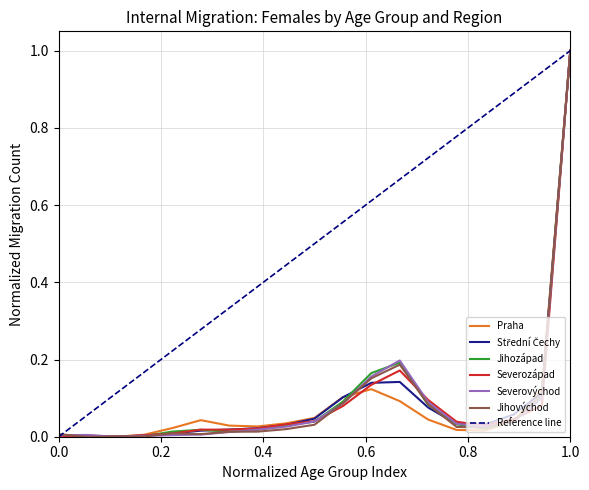

How many interior local peaks does the Jihovýchod series have?

2